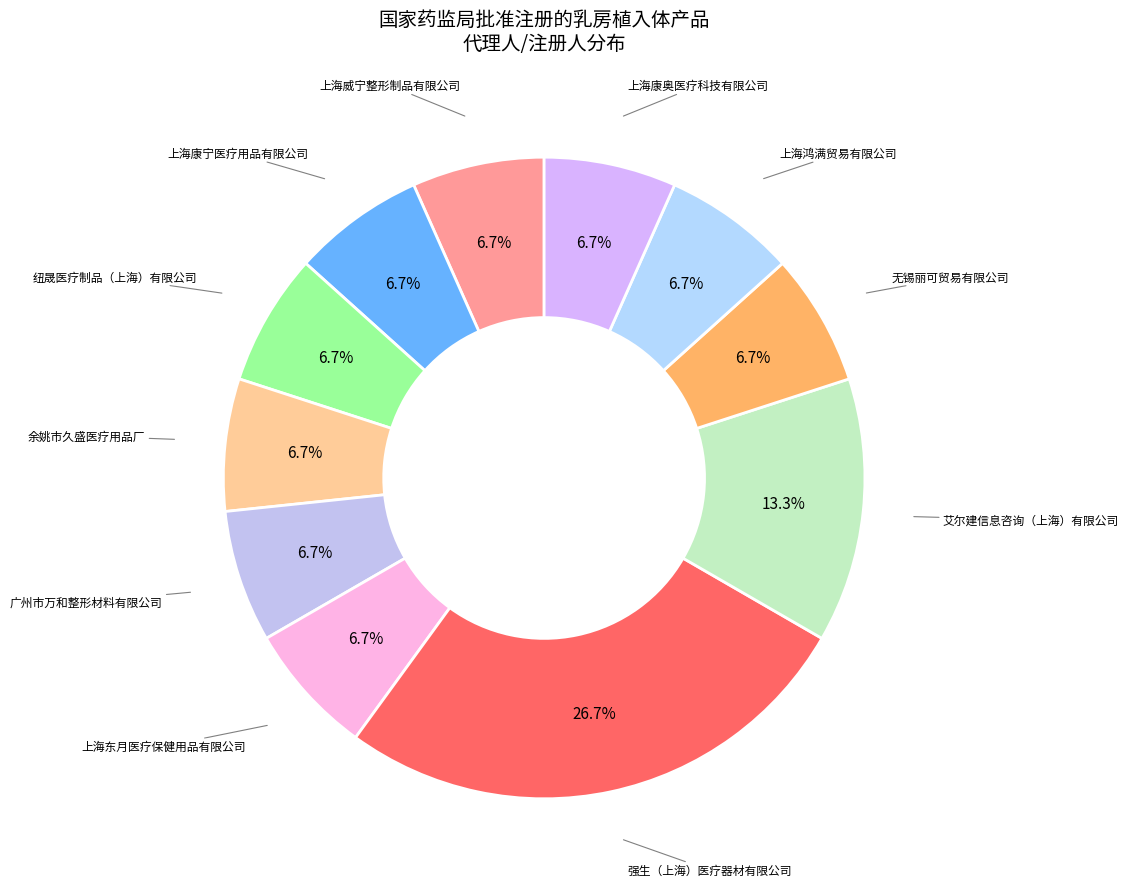

How many slices are in this pie chart?

11